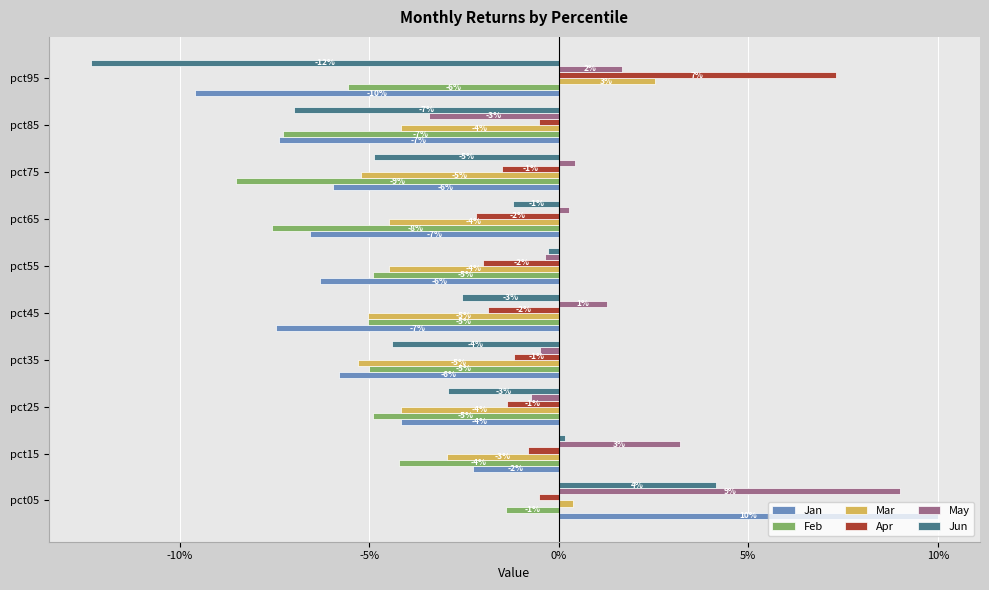

What are all the series names shown in the legend?

Jan, Feb, Mar, Apr, May, Jun